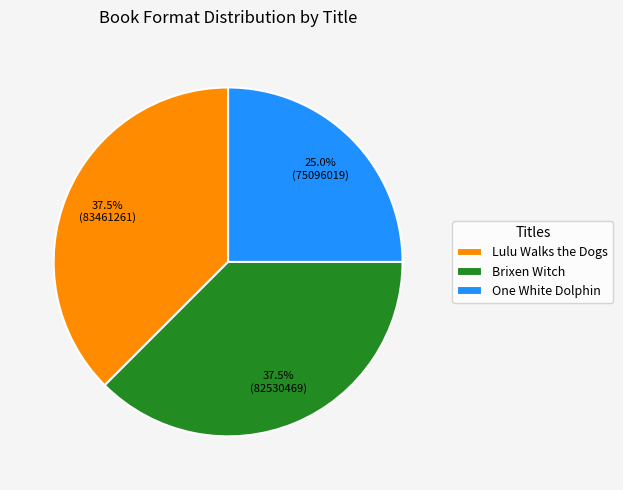

What percentage is the One White Dolphin slice, to the nearest percent?

25%